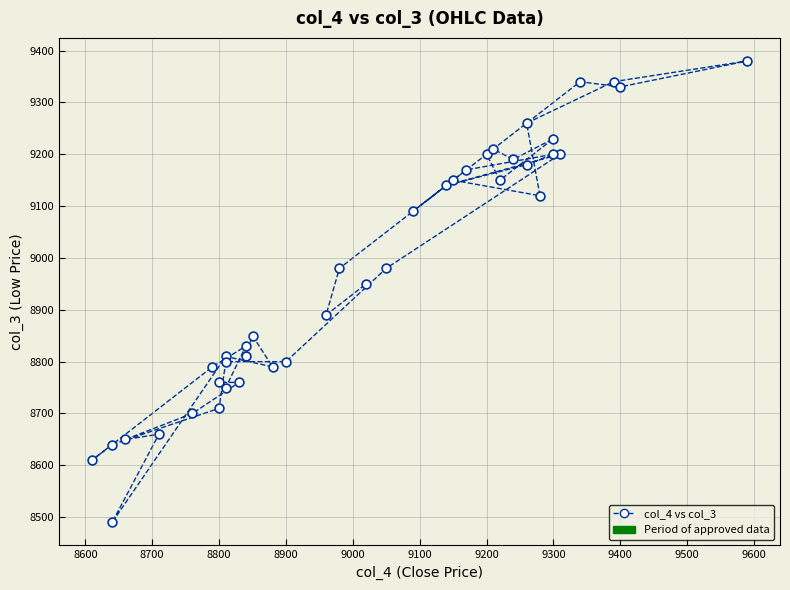

What Y value in the scatter plot is closest to 8935?

8950